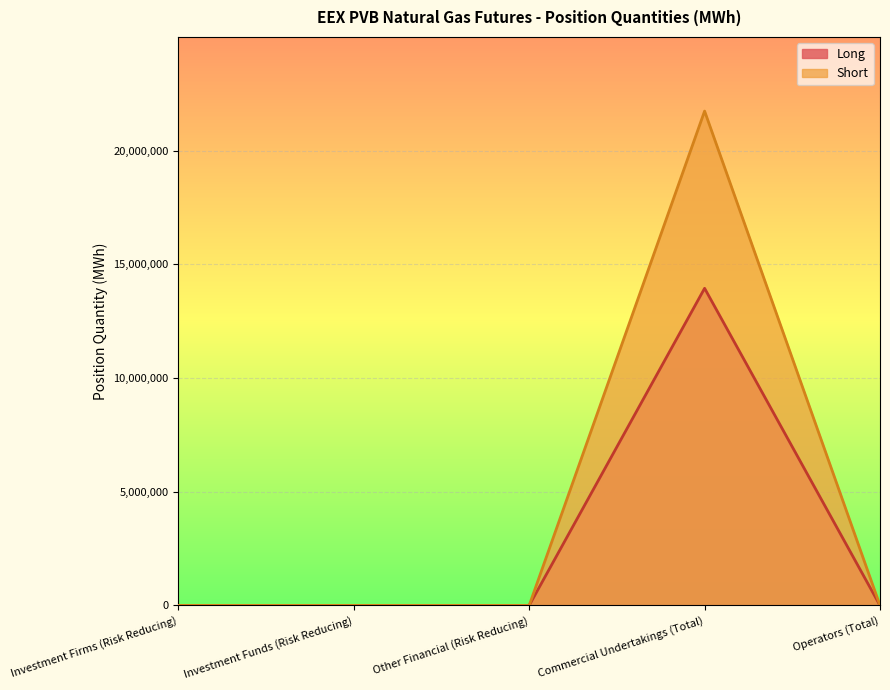

How many lines are shown in the chart?

2